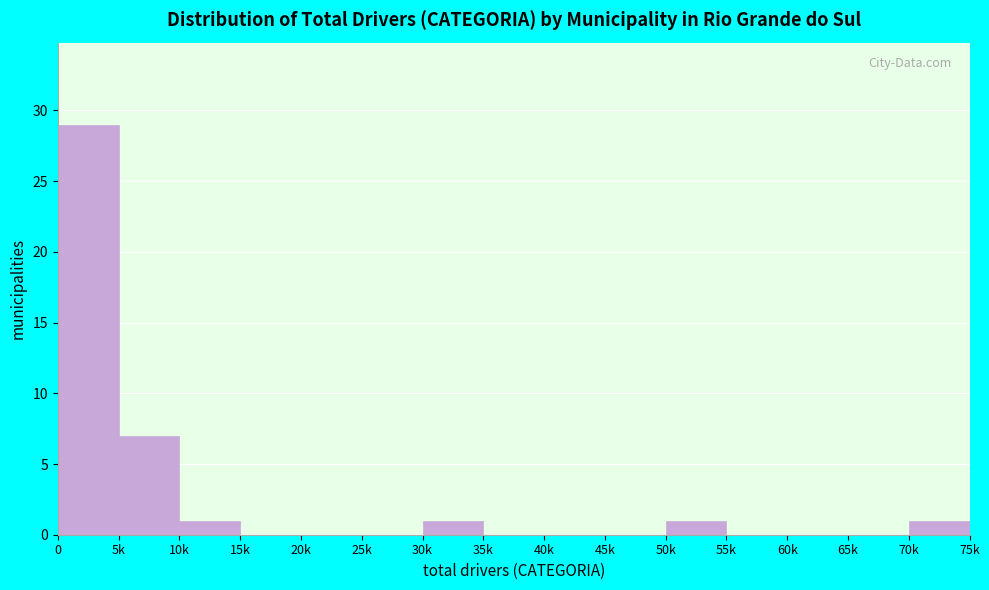

Reading left to right, what are all the values shown in this chart?

0=29	5k=7	10k=1	15k=0	20k=0	25k=0	30k=1	35k=0	40k=0	45k=0	50k=1	55k=0	60k=0	65k=0	70k=1